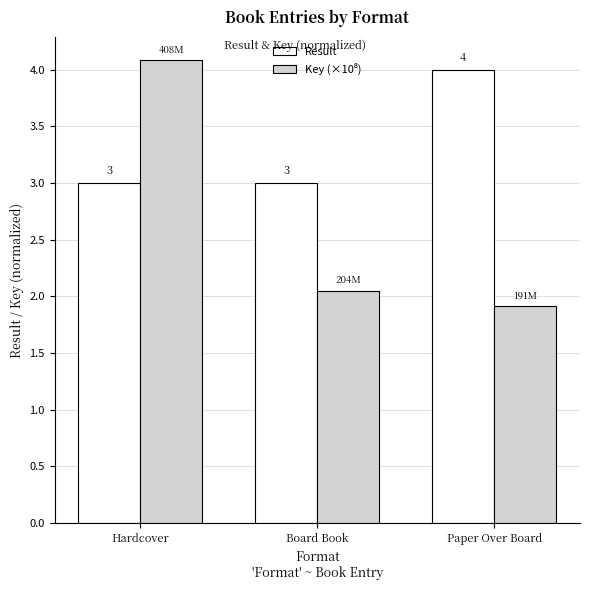

How many categories are shown in the chart?

3